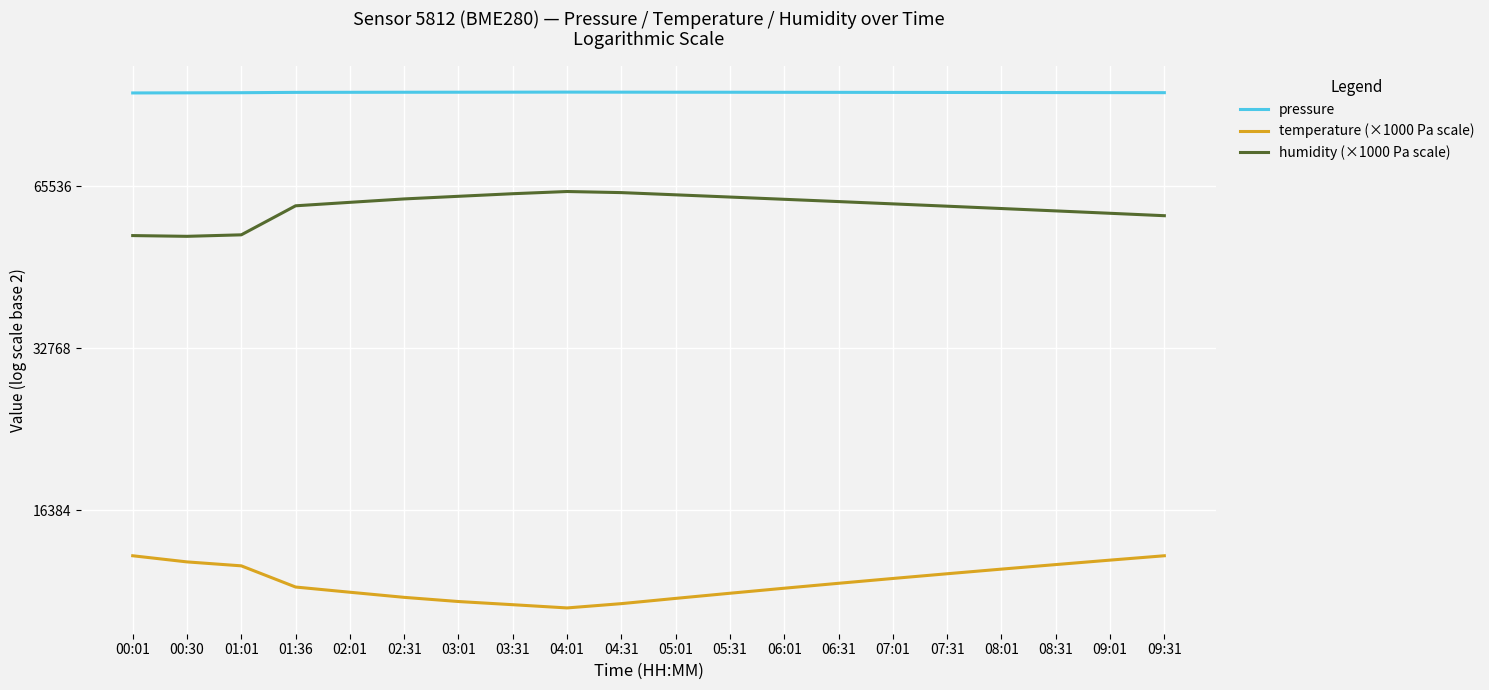

Is it true that temperature (×1000 Pa scale) equals 13000.0 at 08:31?

True